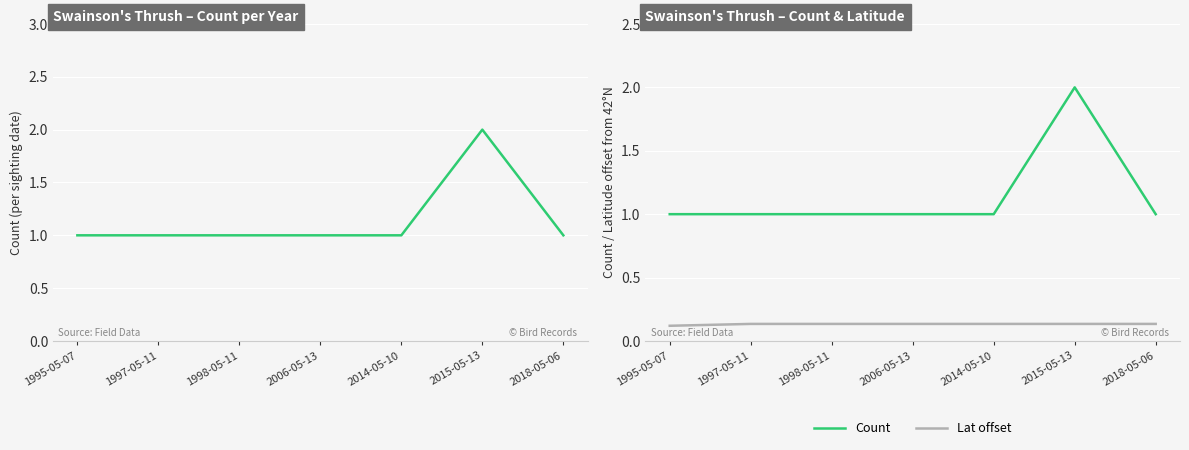

What are all the series names shown in the legend?

Count, Lat offset